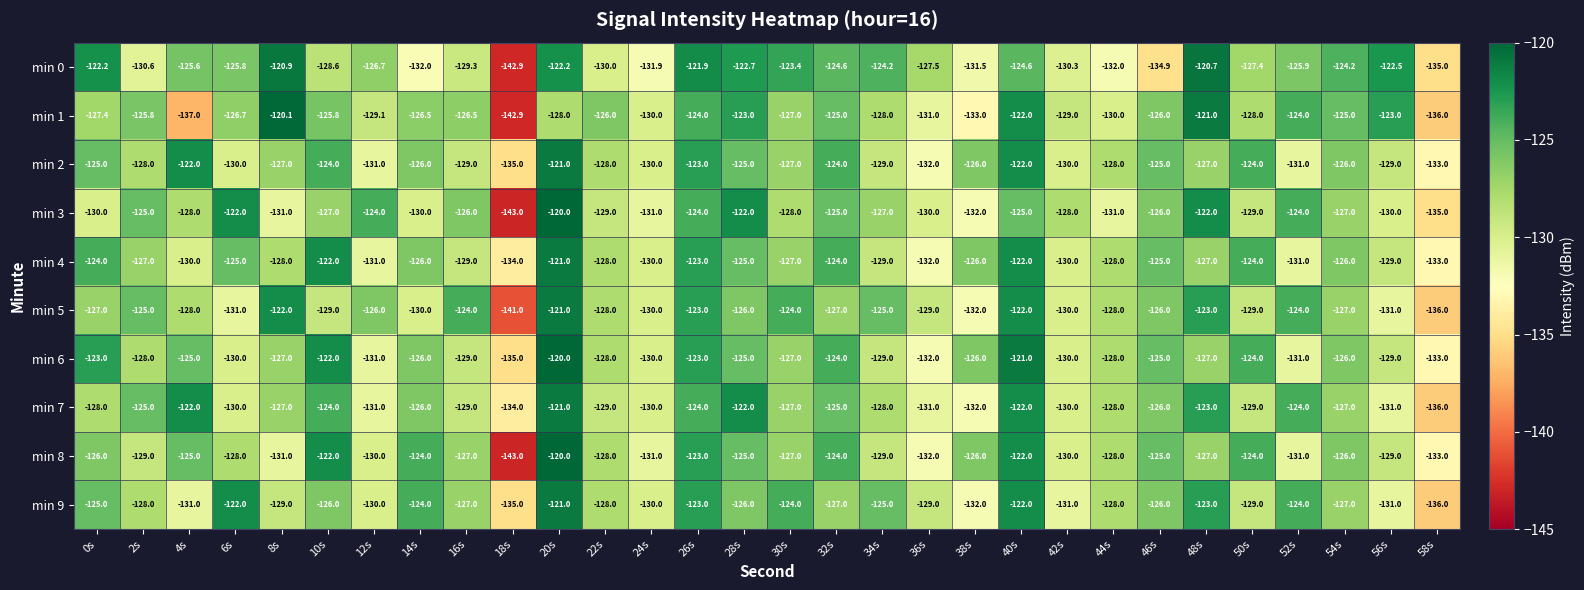

Is the value of min 3 at 30s greater than the value of min 6 at 34s?

Yes